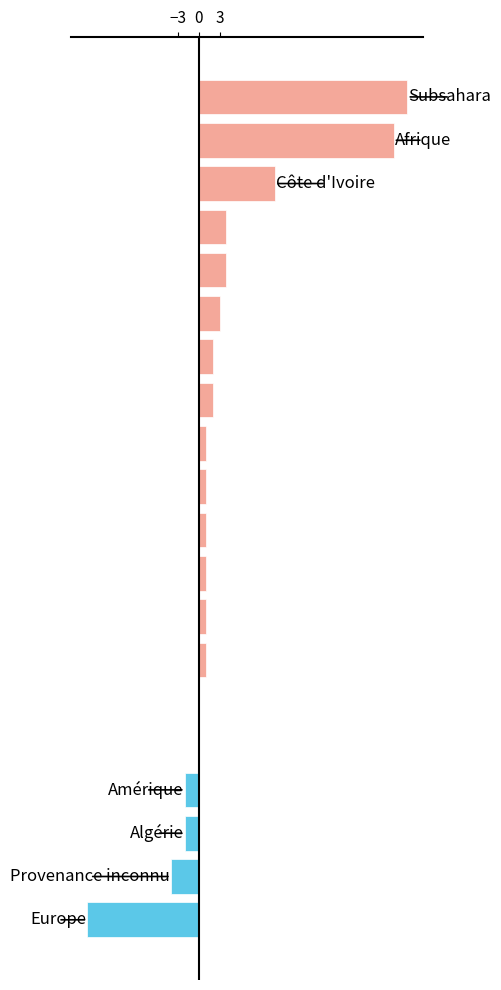

What is the greatest value displayed?

30